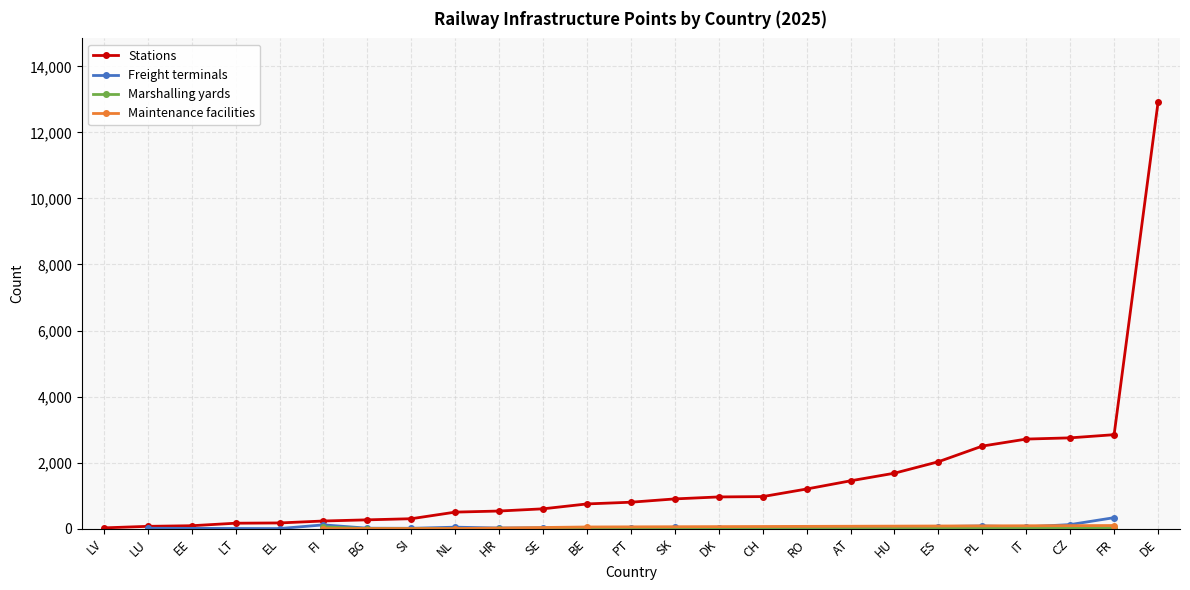

The value of Maintenance facilities at EE is 0. True or false?

True